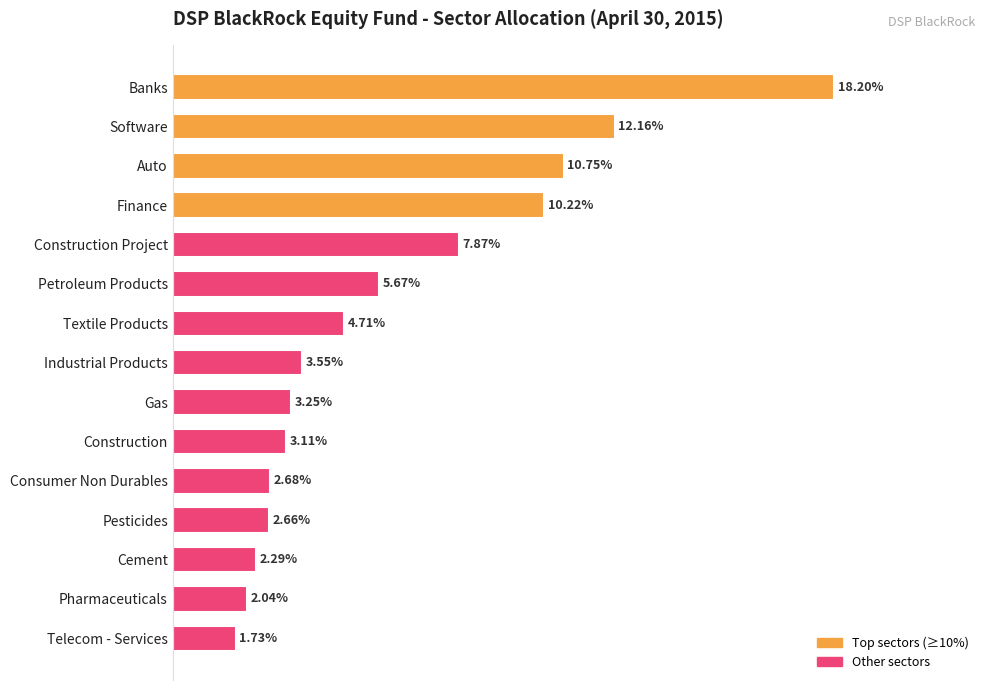

What is the label of the 14th bar from the top?

Pharmaceuticals